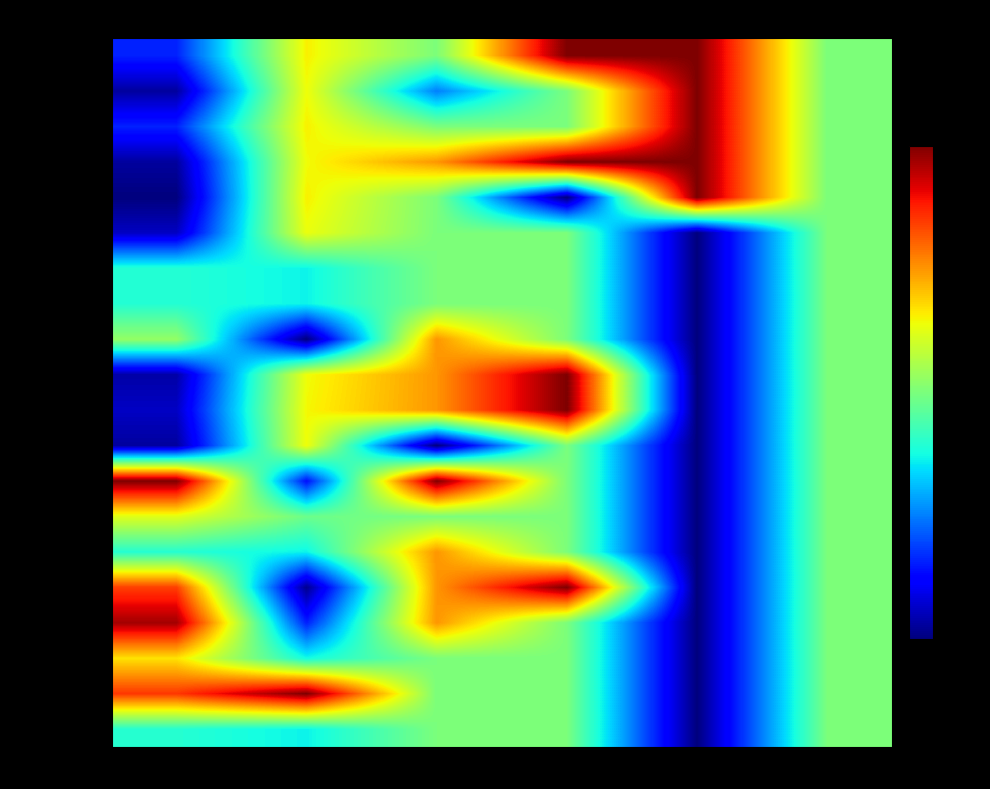

Reading left to right, list all the values displayed in this chart.

Chinaman's Beach: Latitude=0.2	Longitude=0.7	Loc Accuracy
(class)=0.5	Date
Precision=1.0	Carpological=1.0	Sheet=0.5
Tidal River: Latitude=0.0	Longitude=0.6	Loc Accuracy
(class)=0.2	Date
Precision=0.5	Carpological=1.0	Sheet=0.5
Chinaman's Beach 2: Latitude=0.2	Longitude=0.7	Loc Accuracy
(class)=0.5	Date
Precision=0.5	Carpological=1.0	Sheet=0.5
Above rubbish tip: Latitude=0.0	Longitude=0.6	Loc Accuracy
(class)=0.8	Date
Precision=1.0	Carpological=1.0	Sheet=0.5
Waterloo Bay: Latitude=0.0	Longitude=0.7	Loc Accuracy
(class)=0.5	Date
Precision=0.0	Carpological=1.0	Sheet=0.5
Darby River: Latitude=0.1	Longitude=0.6	Loc Accuracy
(class)=0.5	Date
Precision=0.5	Carpological=0.0	Sheet=0.5
Anglesea 1: Latitude=0.4	Longitude=0.4	Loc Accuracy
(class)=0.5	Date
Precision=0.5	Carpological=0.0	Sheet=0.5
Anglesea 2: Latitude=0.4	Longitude=0.4	Loc Accuracy
(class)=0.5	Date
Precision=0.5	Carpological=0.0	Sheet=0.5
Kentbruck 1: Latitude=0.5	Longitude=0.0	Loc Accuracy
(class)=0.8	Date
Precision=0.5	Carpological=0.0	Sheet=0.5
No locality: Latitude=0.0	Longitude=0.6	Loc Accuracy
(class)=0.8	Date
Precision=1.0	Carpological=0.0	Sheet=0.5
Above rubbish tip 2: Latitude=0.1	Longitude=0.6	Loc Accuracy
(class)=0.8	Date
Precision=1.0	Carpological=0.0	Sheet=0.5
Tidal River 2: Latitude=0.0	Longitude=0.6	Loc Accuracy
(class)=0.0	Date
Precision=0.5	Carpological=0.0	Sheet=0.5
Grampians: Latitude=1.0	Longitude=0.1	Loc Accuracy
(class)=1.0	Date
Precision=0.5	Carpological=0.0	Sheet=0.5
Mentone: Latitude=0.6	Longitude=0.5	Loc Accuracy
(class)=0.5	Date
Precision=0.5	Carpological=0.0	Sheet=0.5
Anglesea 3: Latitude=0.4	Longitude=0.4	Loc Accuracy
(class)=0.8	Date
Precision=0.5	Carpological=0.0	Sheet=0.5
Weecurra: Latitude=0.8	Longitude=0.0	Loc Accuracy
(class)=0.8	Date
Precision=1.0	Carpological=0.0	Sheet=0.5
Jimmy Creek: Latitude=1.0	Longitude=0.2	Loc Accuracy
(class)=0.8	Date
Precision=0.5	Carpological=0.0	Sheet=0.5
De Motts road: Latitude=0.7	Longitude=0.4	Loc Accuracy
(class)=0.5	Date
Precision=0.5	Carpological=0.0	Sheet=0.5
Cann River: Latitude=0.9	Longitude=1.0	Loc Accuracy
(class)=0.5	Date
Precision=0.5	Carpological=0.0	Sheet=0.5
Anglesea 4: Latitude=0.4	Longitude=0.4	Loc Accuracy
(class)=0.5	Date
Precision=0.5	Carpological=0.0	Sheet=0.5